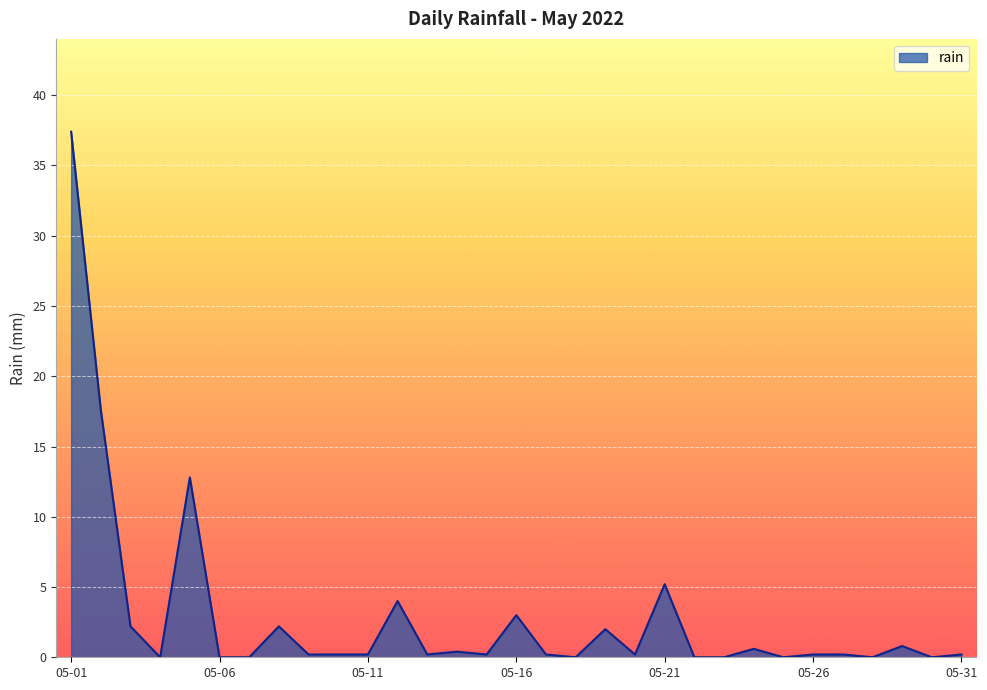

What is the difference between the maximum and minimum values?

37.4